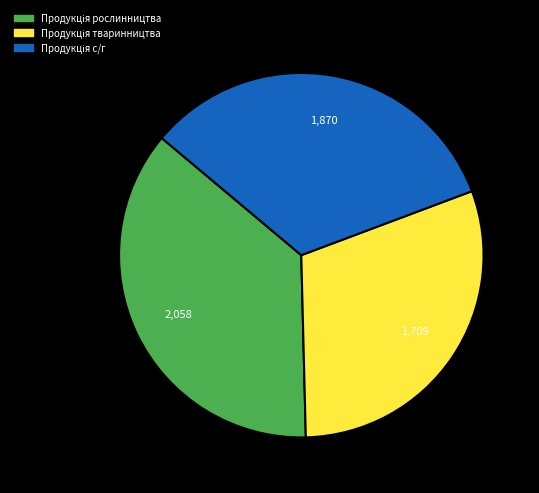

Count the number of slices in the pie.

3